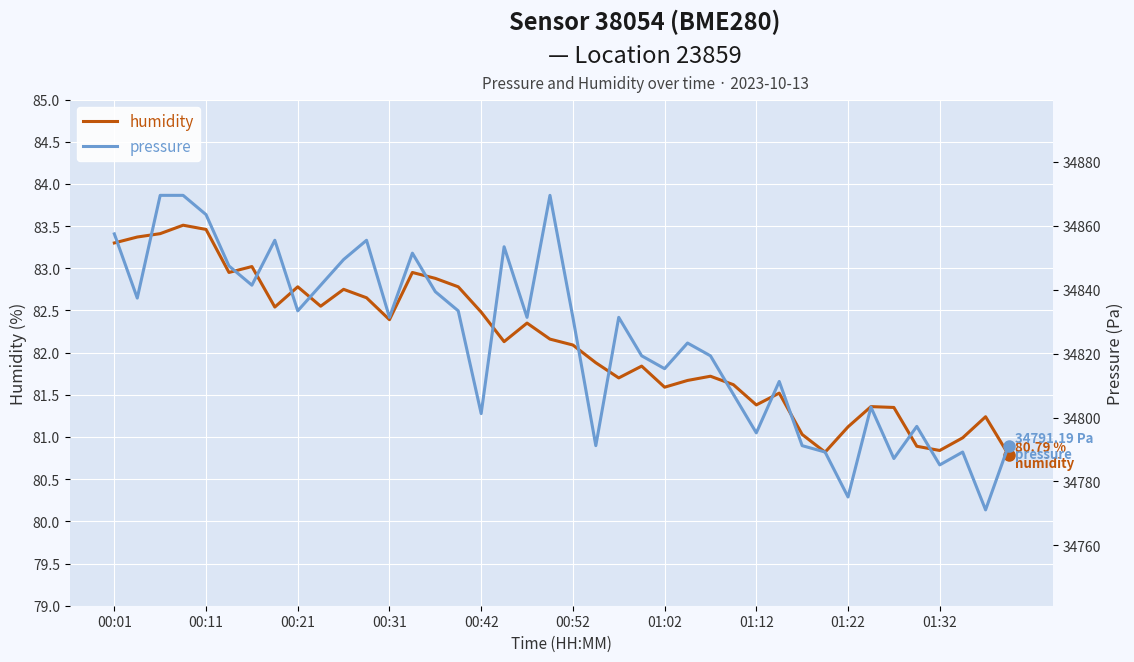

Rank the series at 01:32 from lowest to highest value.

humidity, pressure